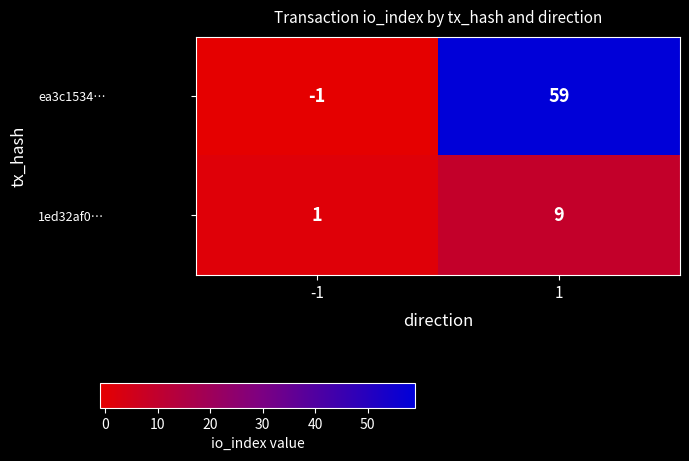

List the series in order of their peak value, lowest first.

1ed32af0…, ea3c1534…